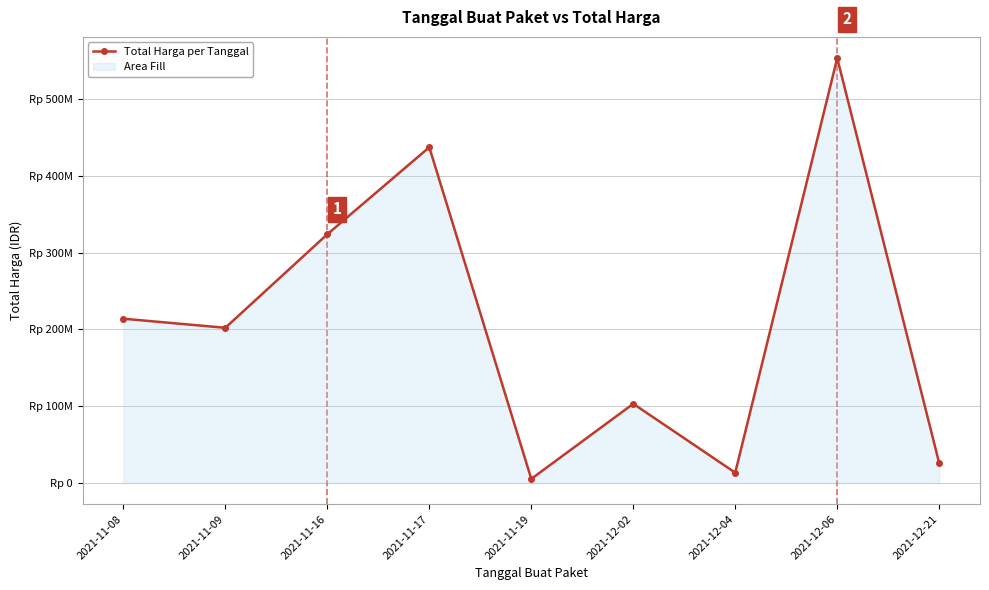

Where does the data first go above 202000000?

2021-11-08